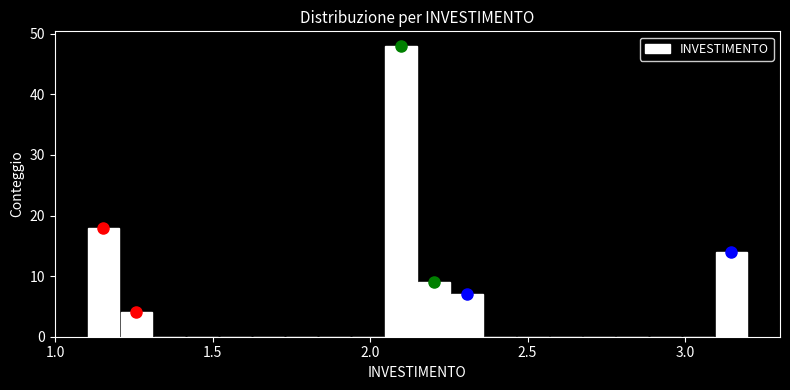

Read against the x-axis, roughly where is the centre of the tallest bar?

2.10